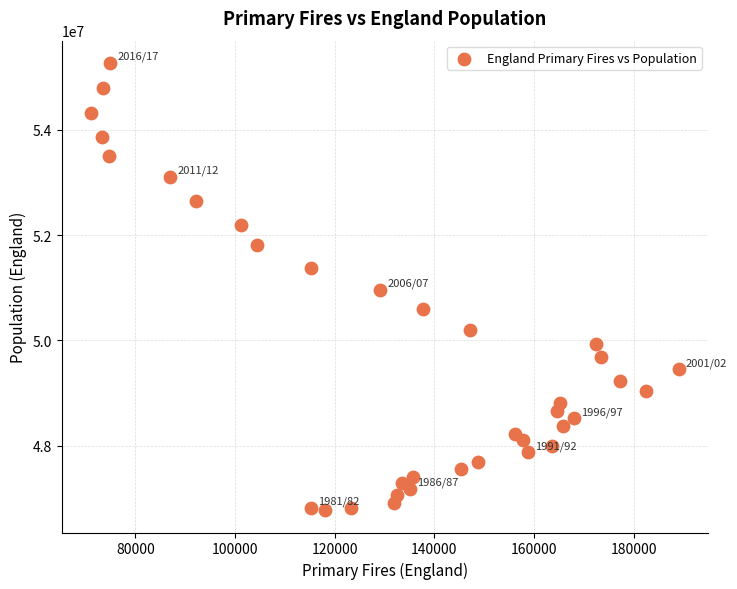

What is the range of Y values (max minus min)?

8490800